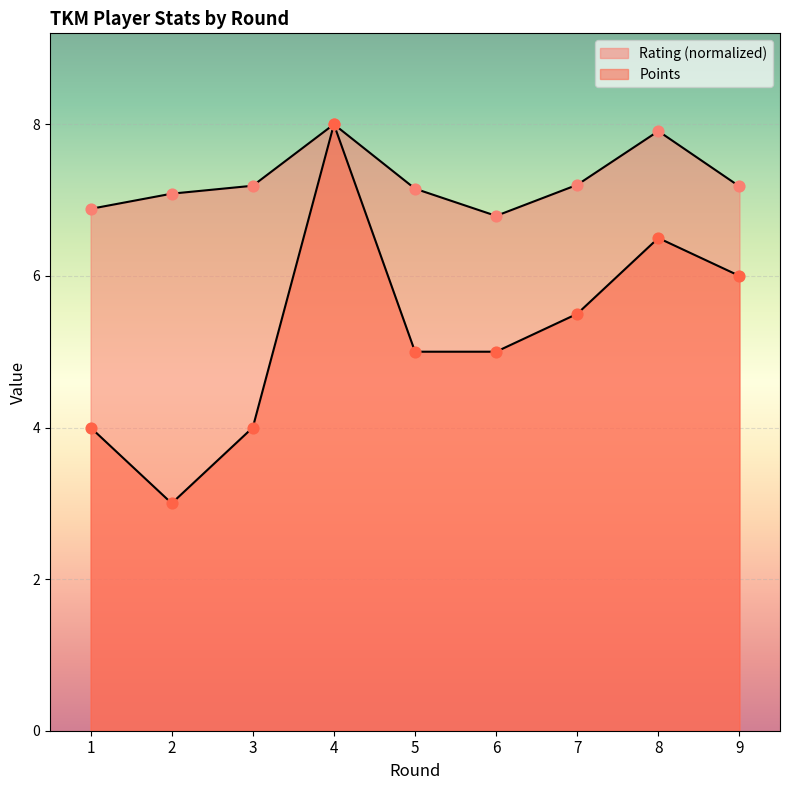

Which series has the widest spread of Y values?

Points